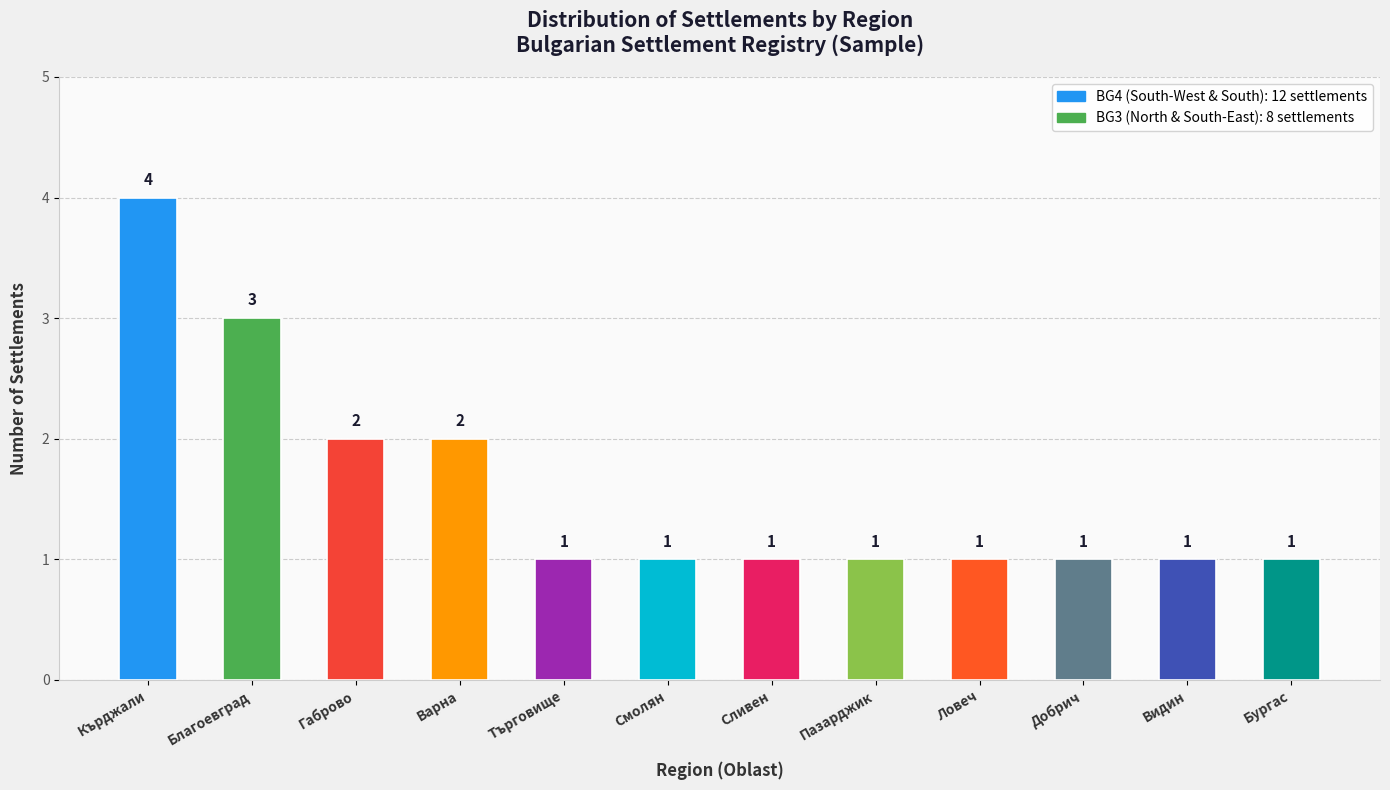

Which has a higher value, Благоевград or Кърджали?

Кърджали